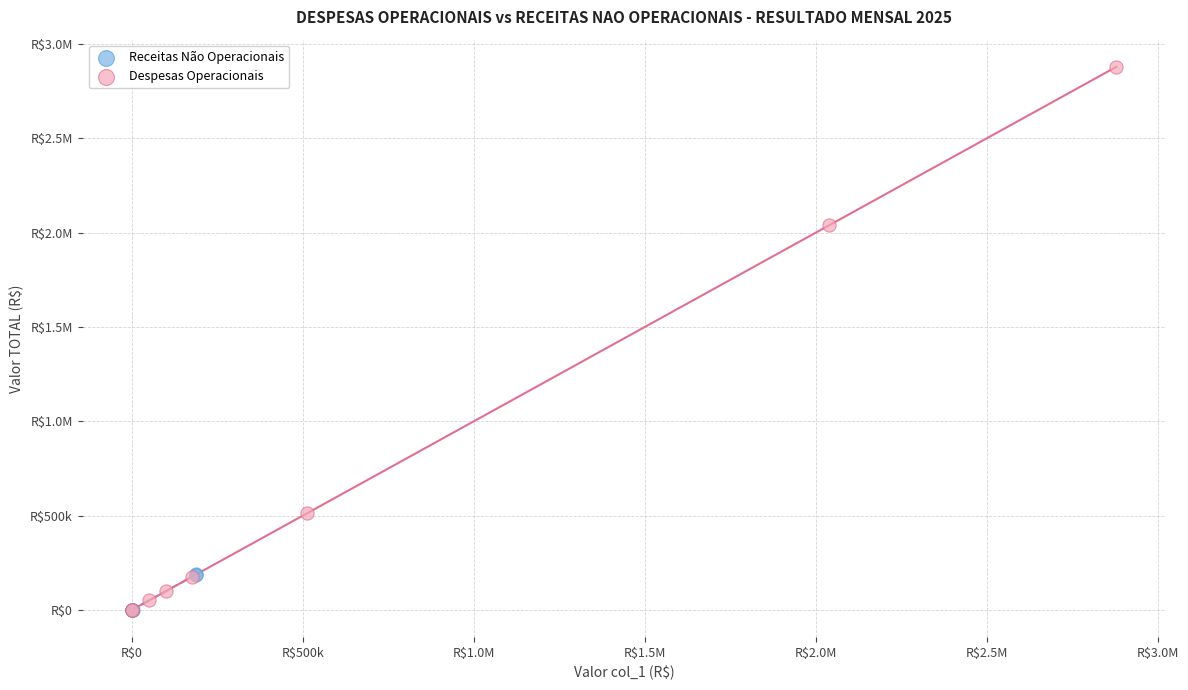

What are all the series names shown in the legend?

Receitas Não Operacionais, Despesas Operacionais